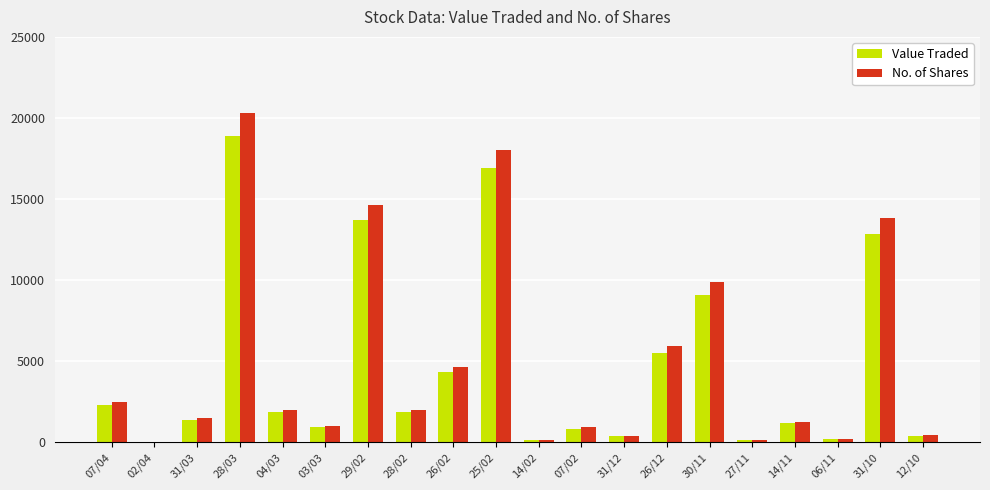

At which category does the chart reach its peak across all series?

28/03